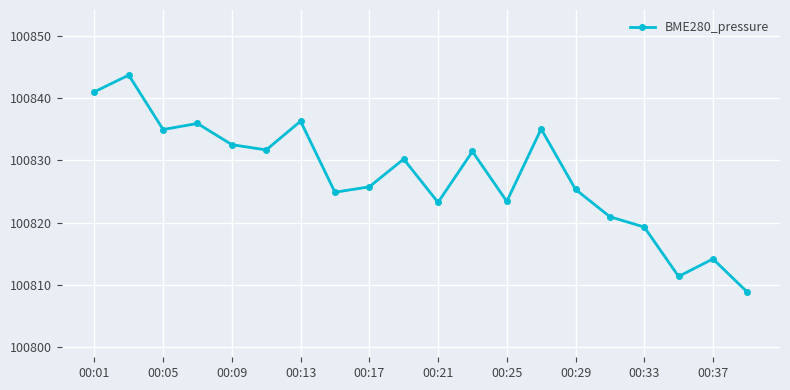

What is the value of the 10th point from the left?

100830.2